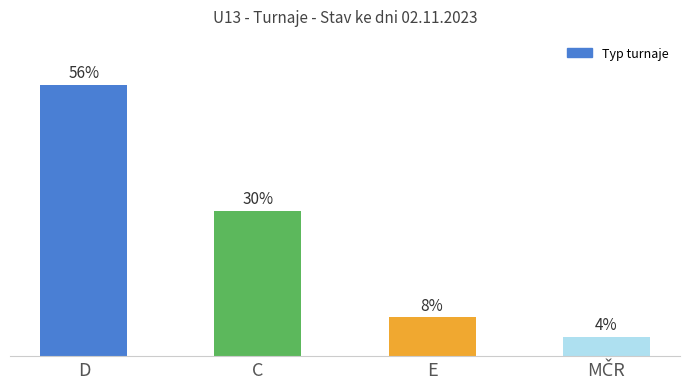

What is the label of the 2nd bar from the left?

C